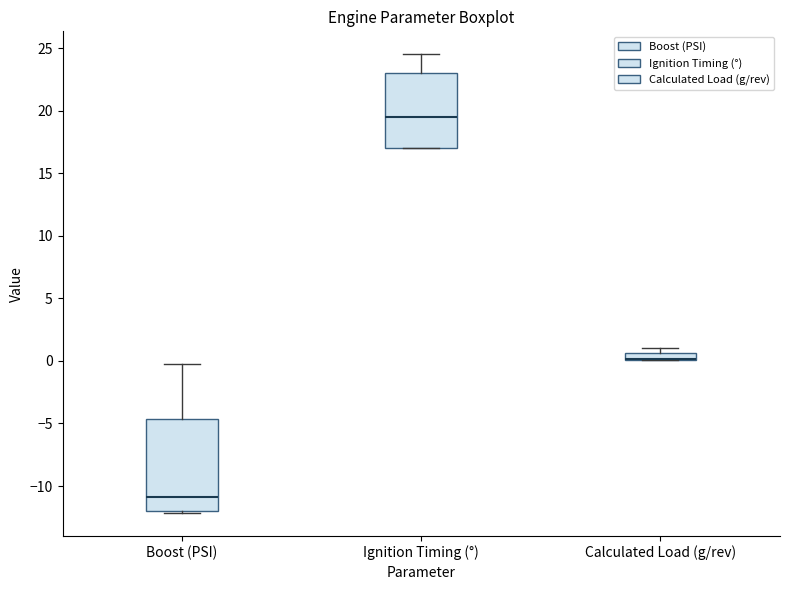

Where does the median line of the box for Boost (PSI) sit on the y-axis? The values are not printed on the chart, so give them approximately, as read against the axis.

-11.0